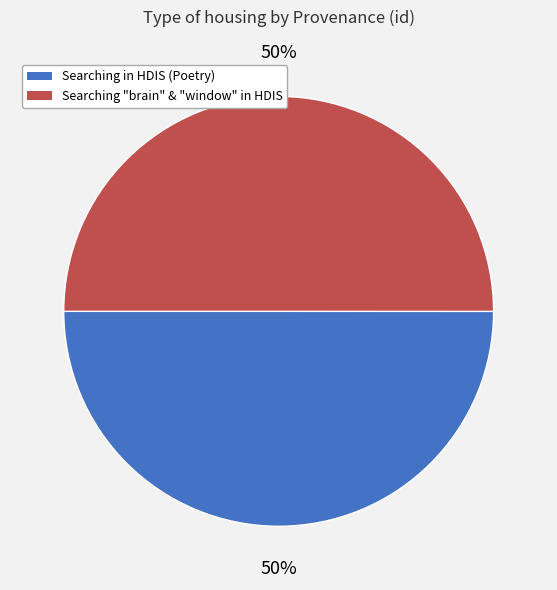

Is the sum of Searching "brain" & "window" in HDIS and Searching in HDIS (Poetry) greater than half?

Yes